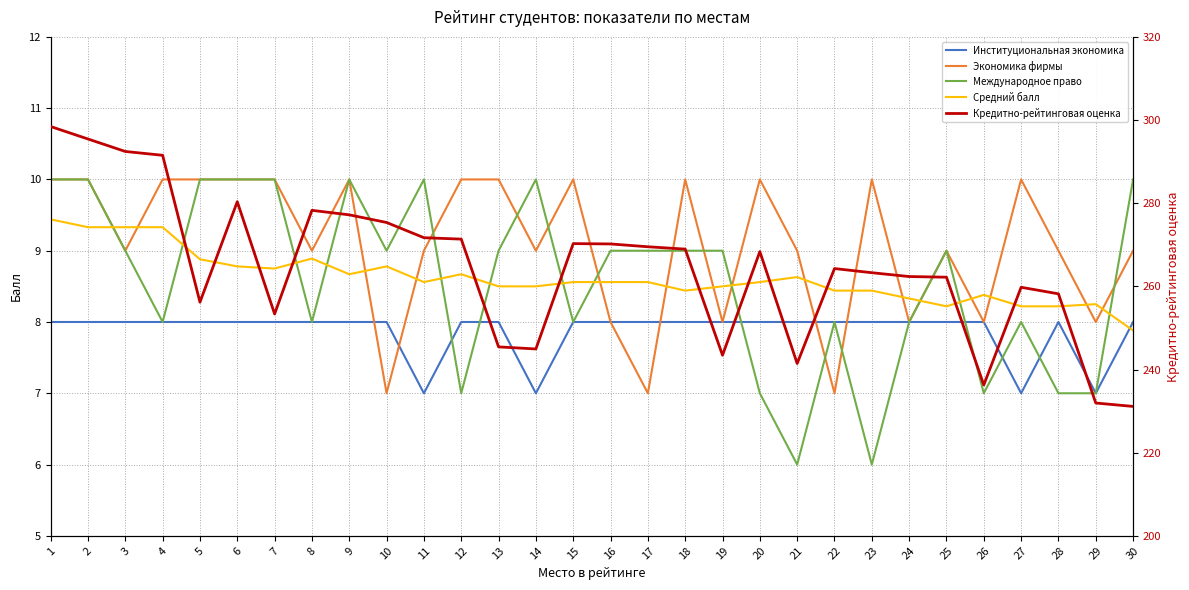

At which label does Экономика фирмы first exceed 9?

1